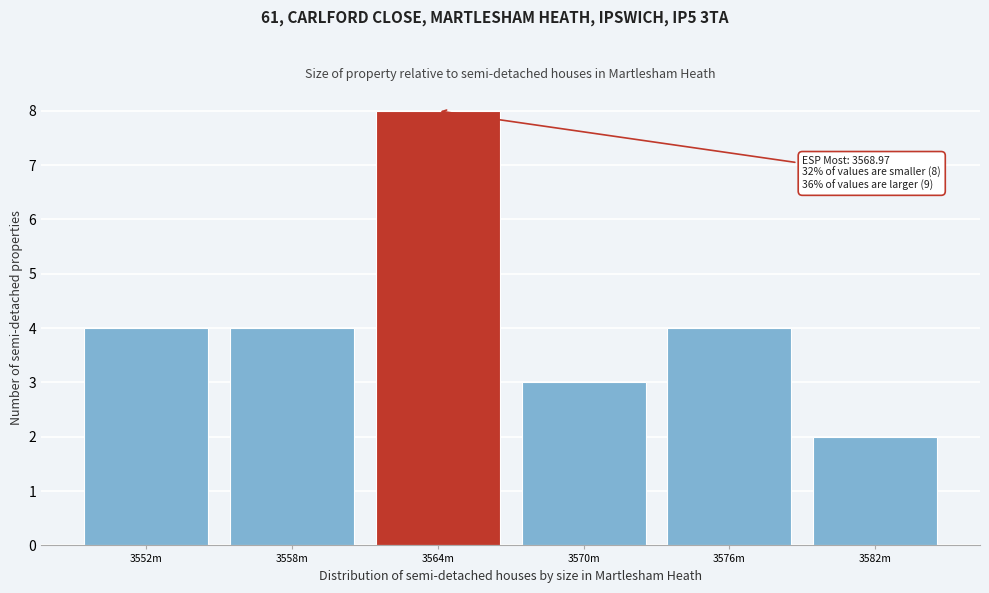

Reading left to right, list all the values displayed in this chart.

3552m=4	3558m=4	3564m=8	3570m=3	3576m=4	3582m=2